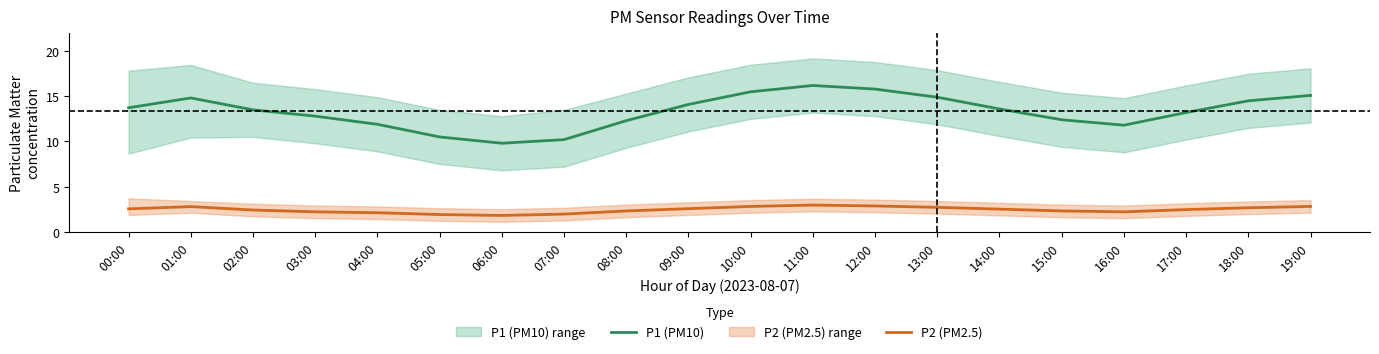

Where is the first local maximum for P1 (PM10)?

01:00